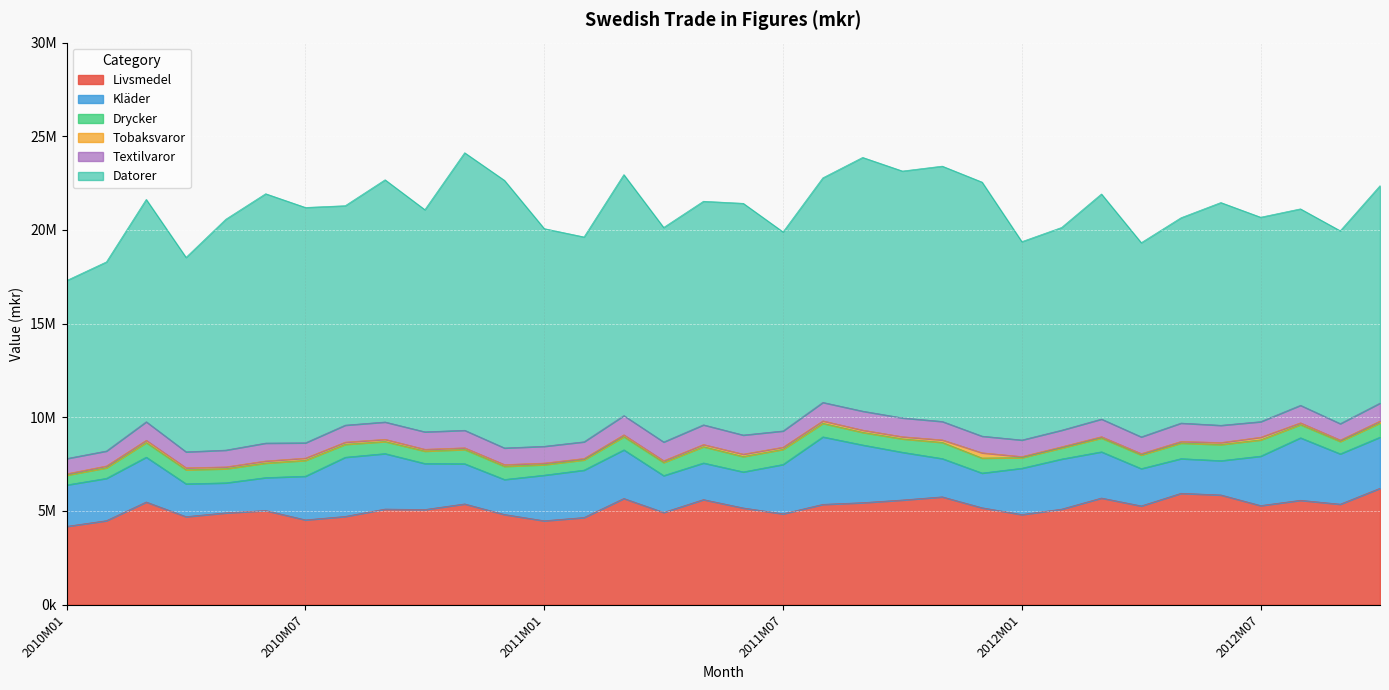

At which category is the sum across all series the highest?

2010M11